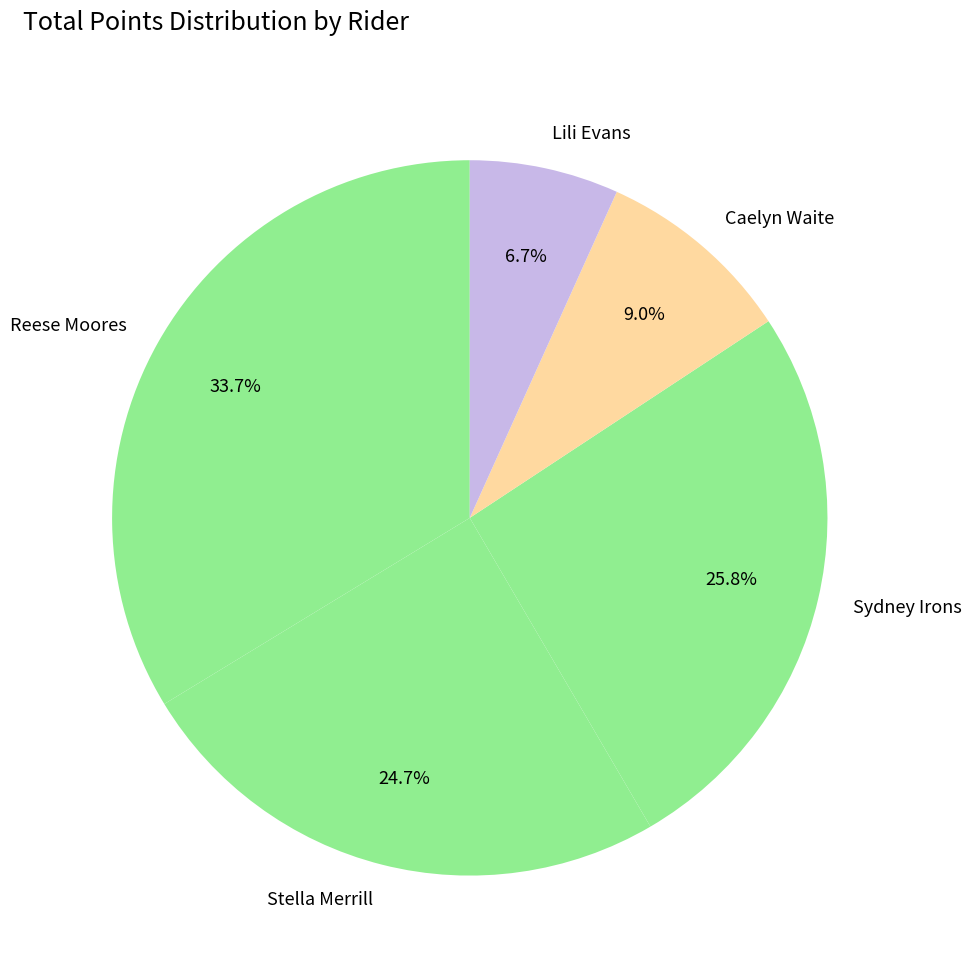

What percentage is the Reese Moores slice, to the nearest percent?

34%